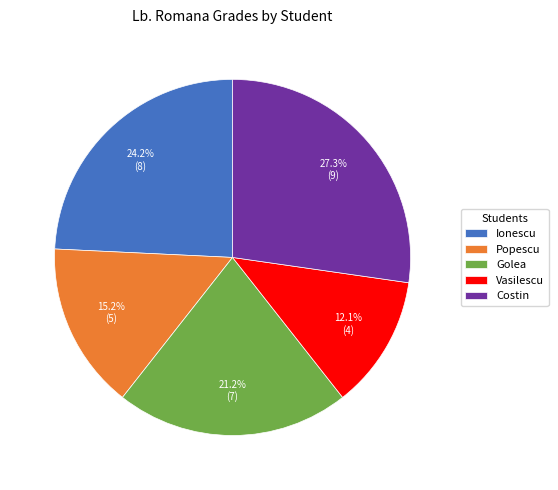

What percentage is the Popescu slice, to the nearest percent?

15%